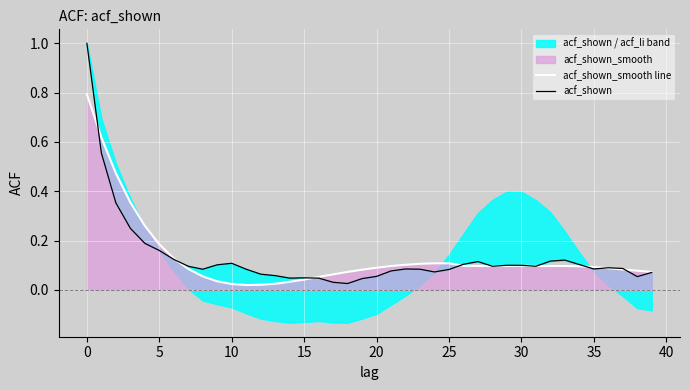

At how many categories does at least one series exceed 0?

40